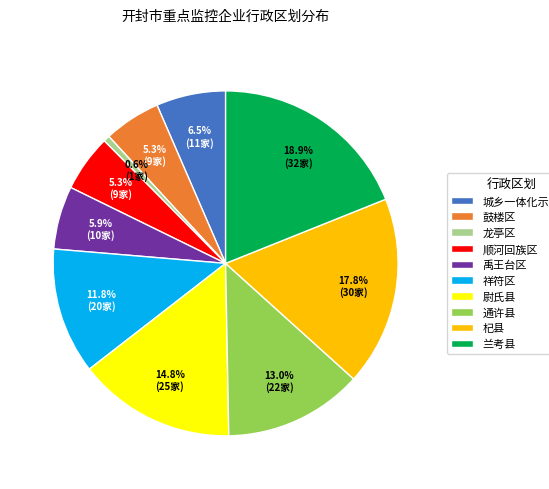

To the nearest percent, what is the difference between the largest and smallest slice percentages?

18%